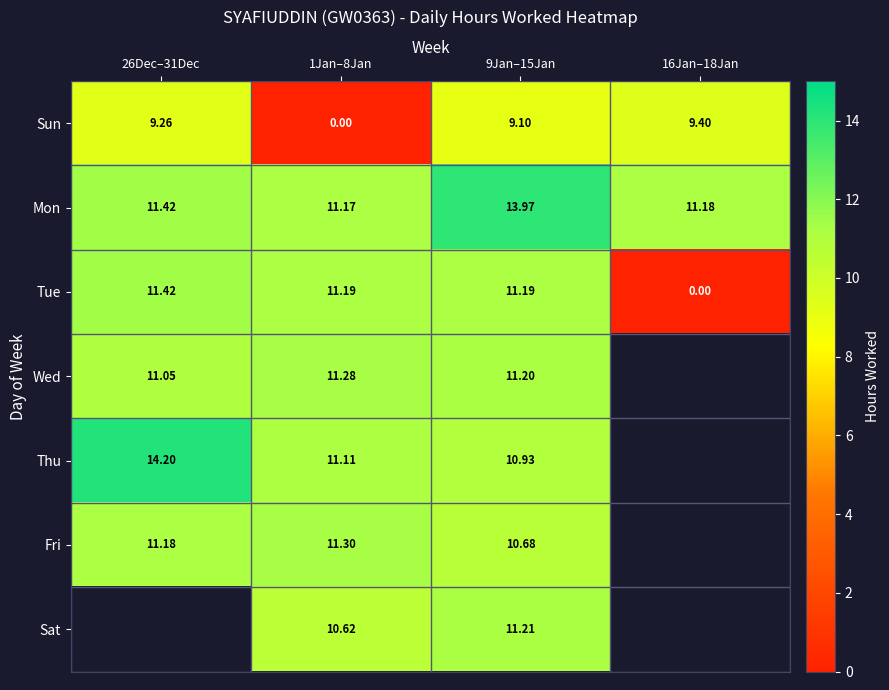

At 1Jan–8Jan, list the series in order from largest to smallest.

Fri, Wed, Tue, Mon, Thu, Sat, Sun